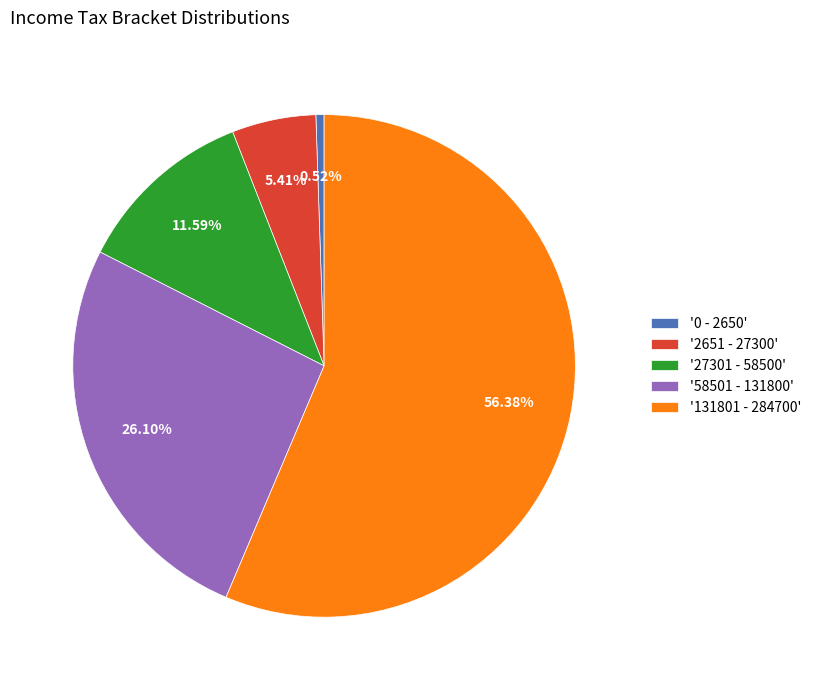

Approximately how many times larger is the value at '2651 - 27300' compared to '0 - 2650'?

10.3